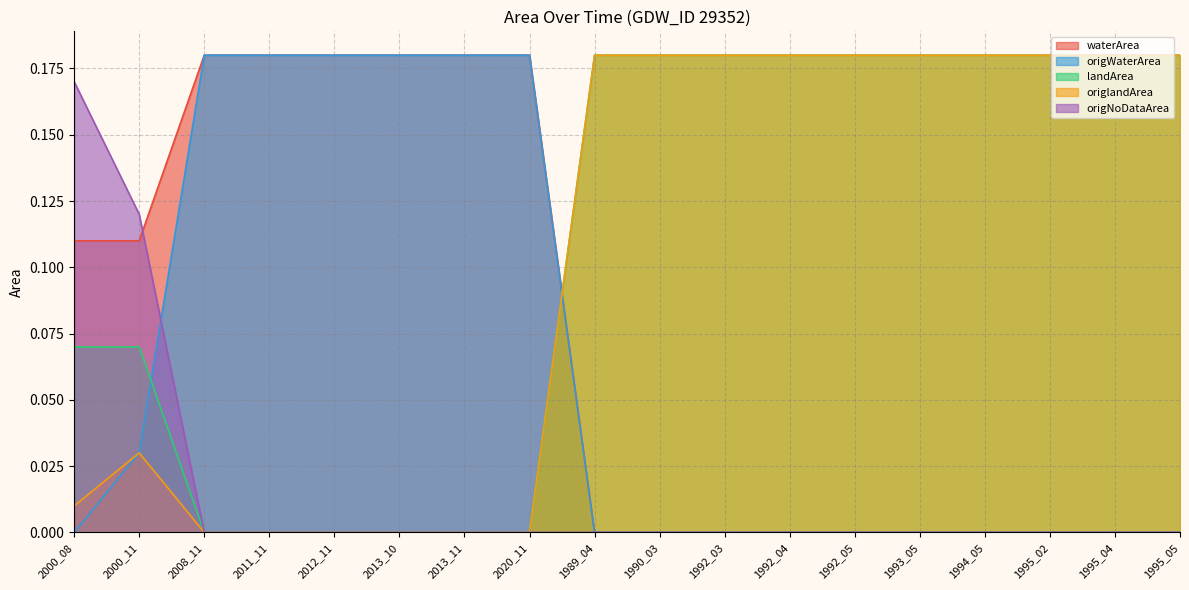

Which series has the widest spread of values?

waterArea